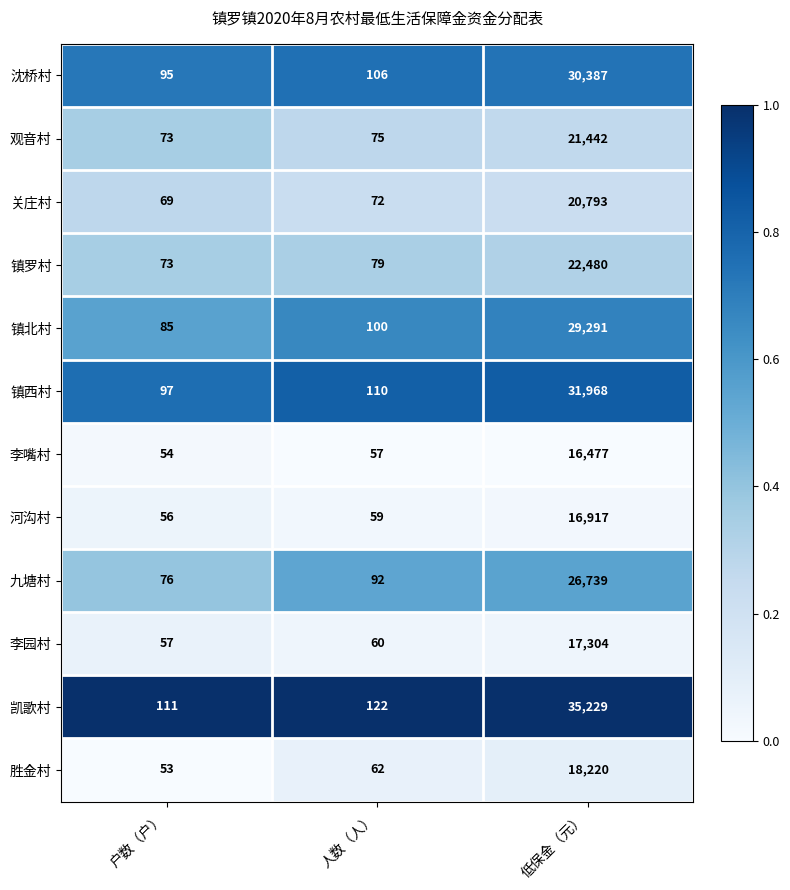

What is the greatest value displayed?

35229